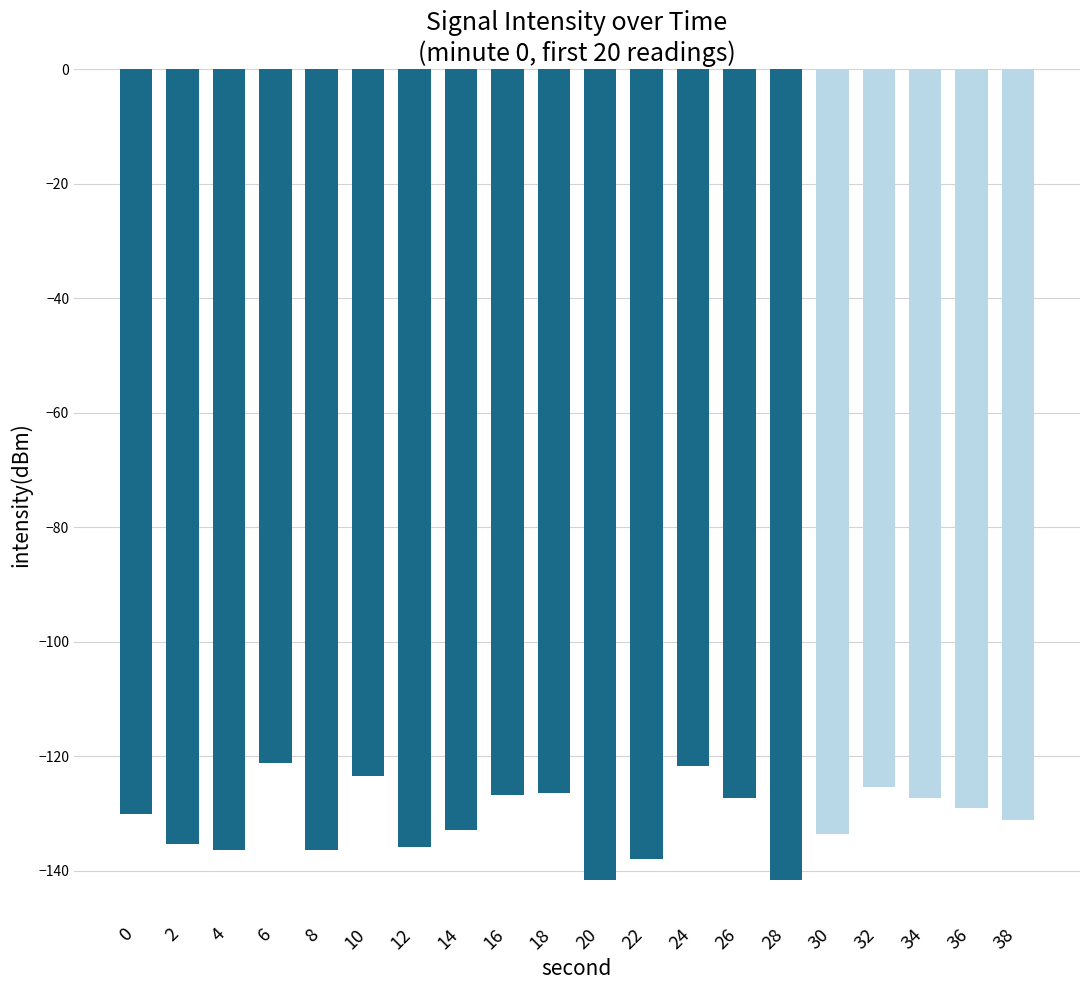

What is the difference between the maximum and minimum values?

20.4